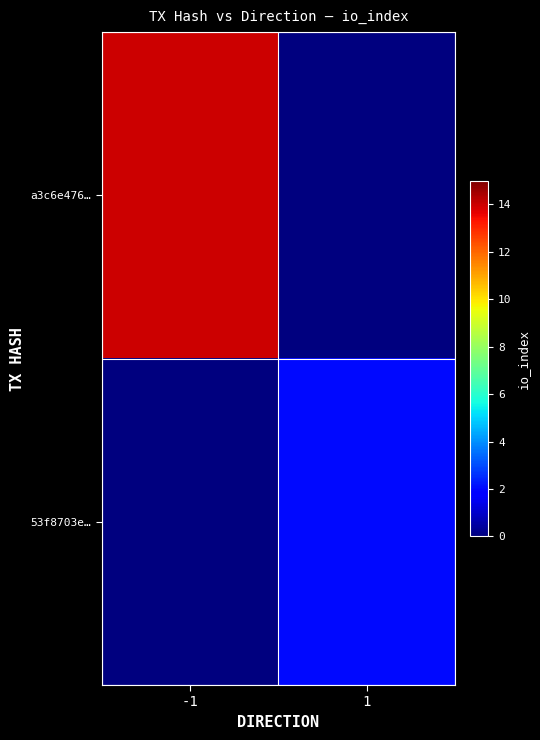

Which series changed the most between -1 and 1?

a3c6e476…